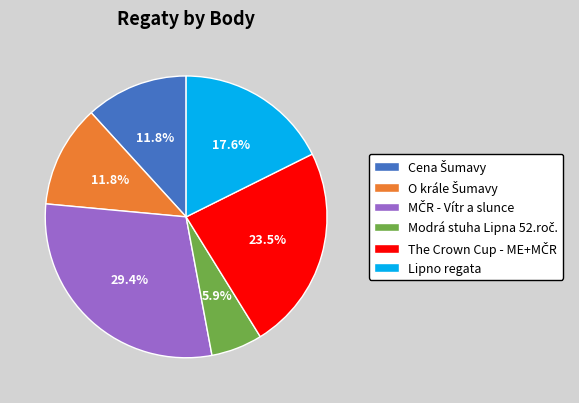

To the nearest percent, what is the difference between the largest and smallest slice percentages?

24%